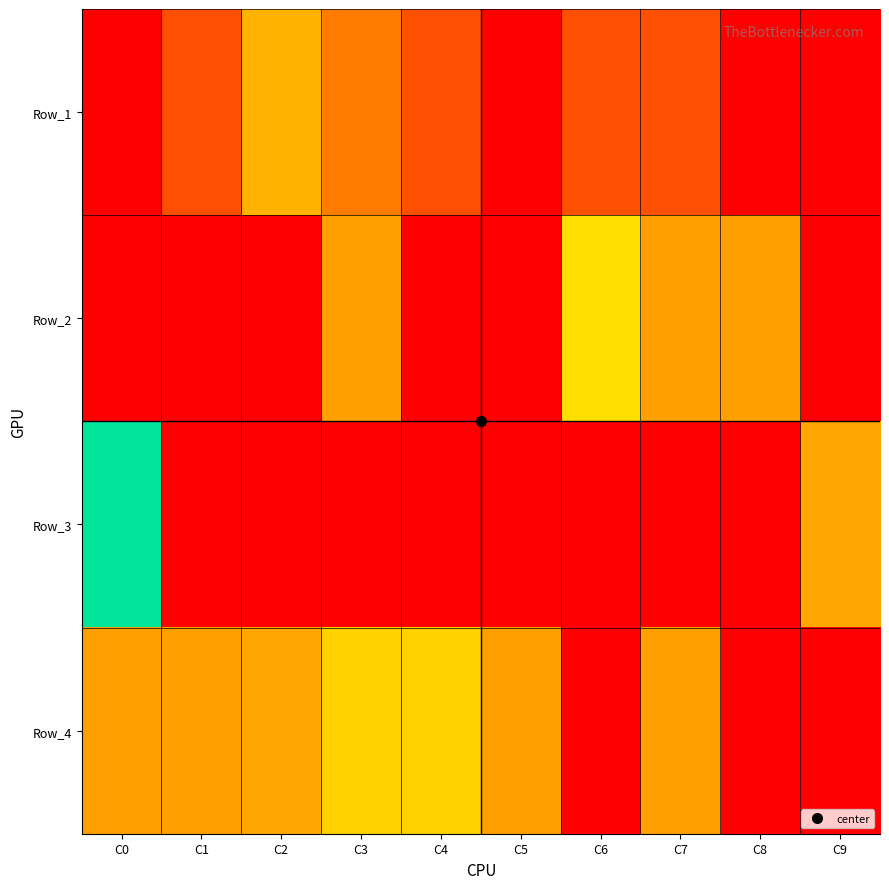

Reading left to right, extract all data points from this chart.

Row_1: C0=0	C1=11	C2=26	C3=17	C4=11	C5=0	C6=11	C7=11	C8=0	C9=0
Row_2: C0=0	C1=0	C2=0	C3=22	C4=0	C5=0	C6=37	C7=22	C8=22	C9=0
Row_3: C0=68	C1=0	C2=0	C3=0	C4=0	C5=0	C6=0	C7=0	C8=0	C9=23
Row_4: C0=22	C1=22	C2=23	C3=34	C4=34	C5=22	C6=0	C7=22	C8=0	C9=0